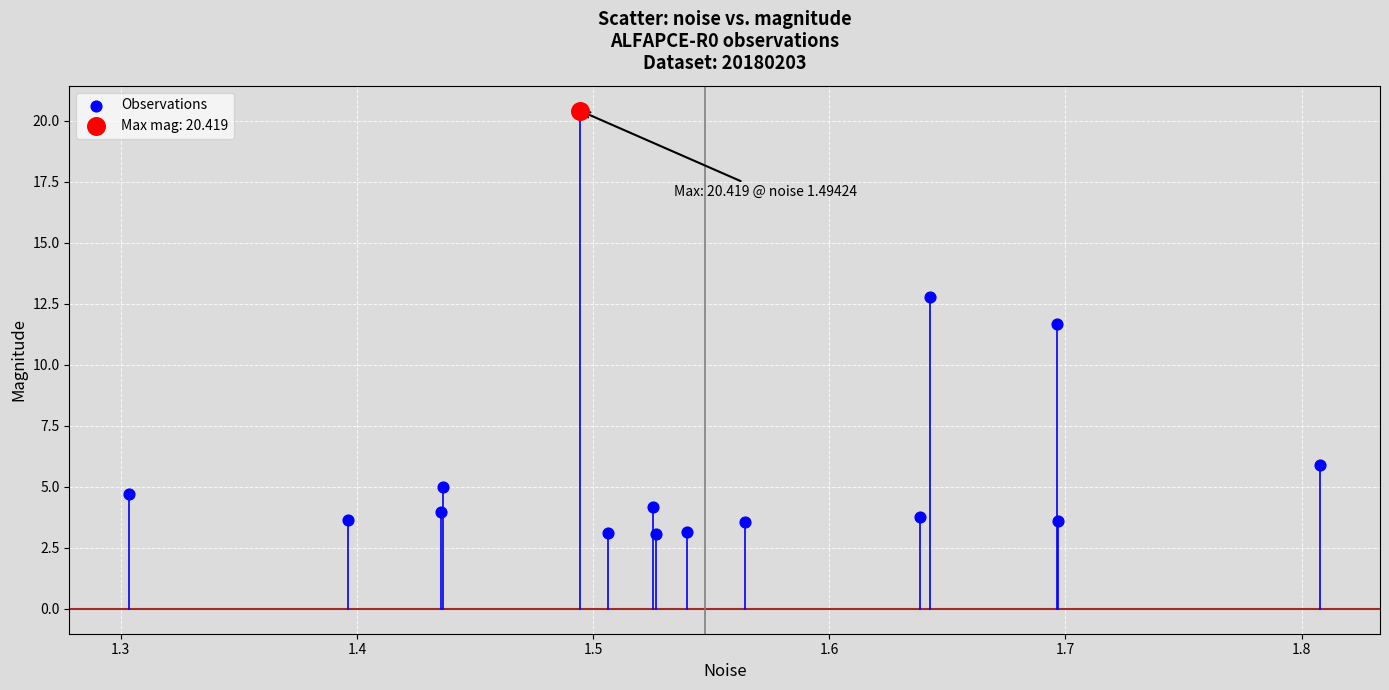

What are all the series names shown in the legend?

Observations, Max mag: 20.419